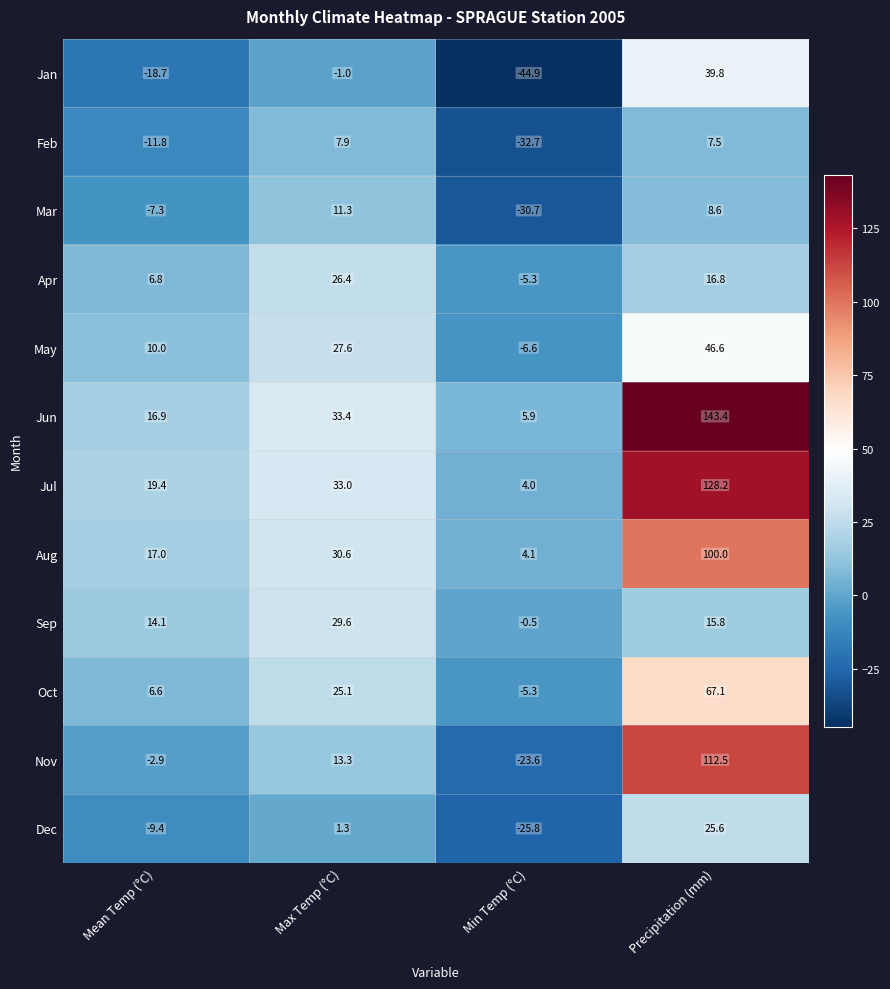

What is the difference between the second highest and minimum values in the Mar series?

39.3